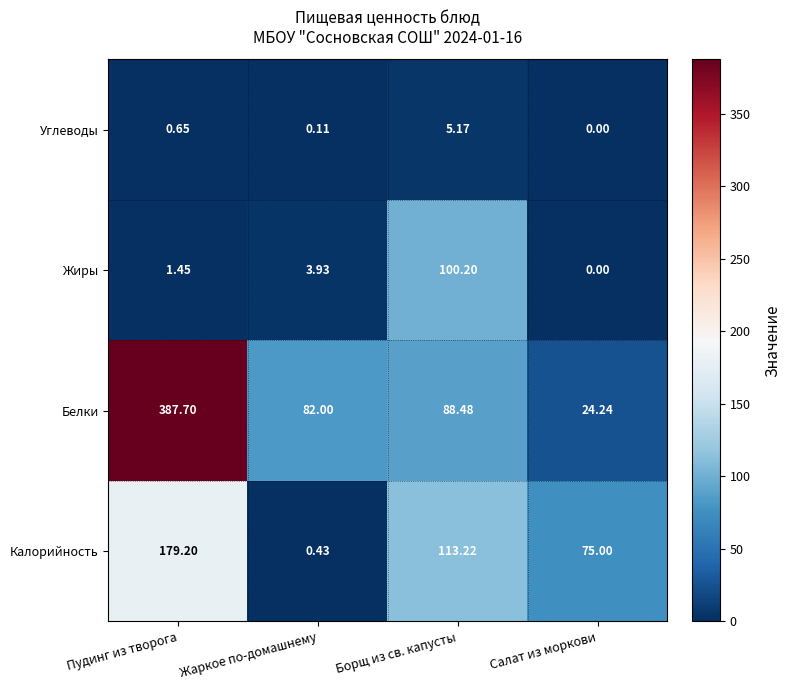

Which series has the largest range (max minus min)?

Белки